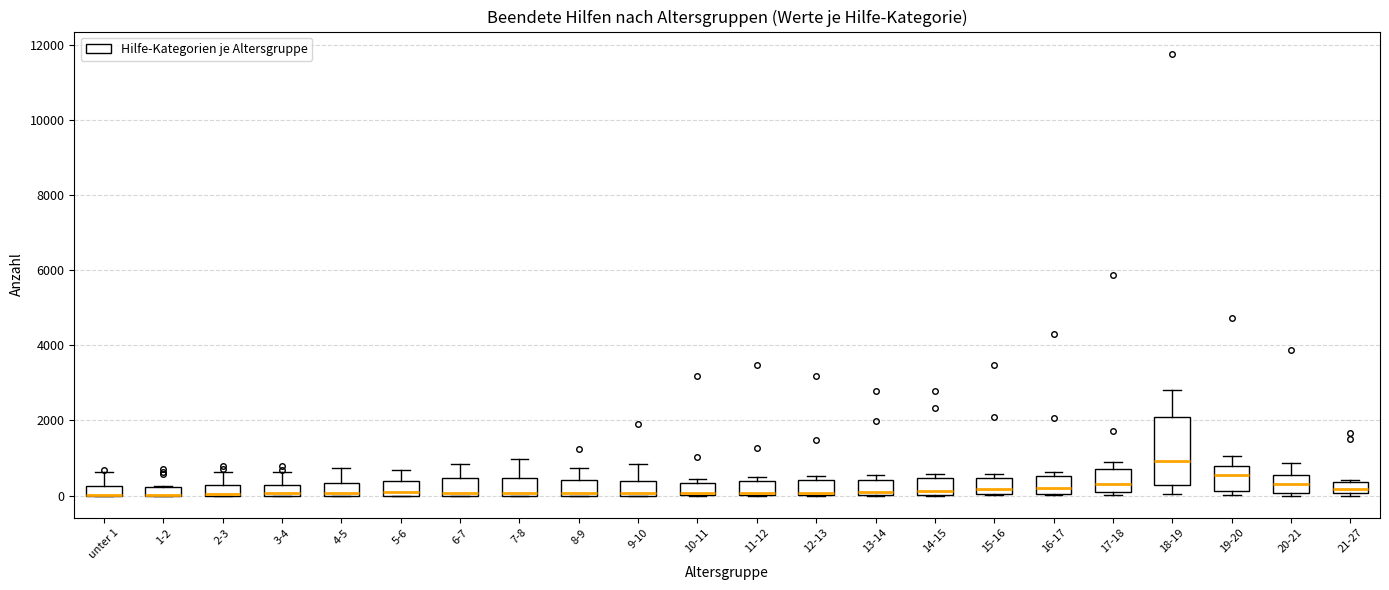

Where is the lower edge of the box for 9-10 on the y-axis? The values are not printed on the chart, so give them approximately, as read against the axis.

0